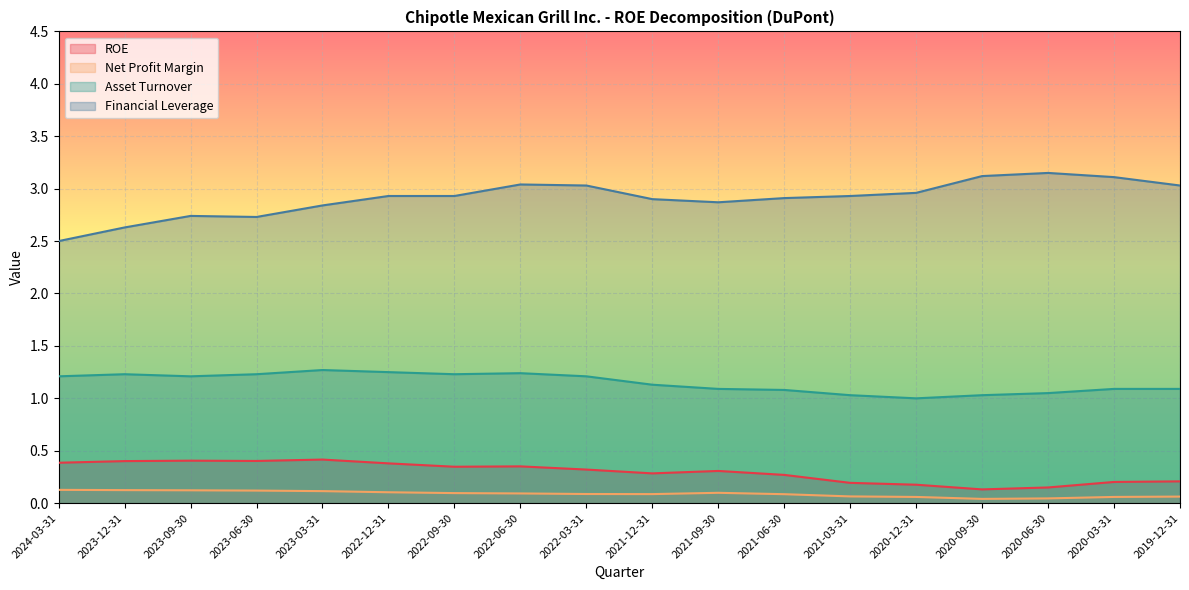

What is the value of the Financial Leverage point at the 17th from the left?

3.1